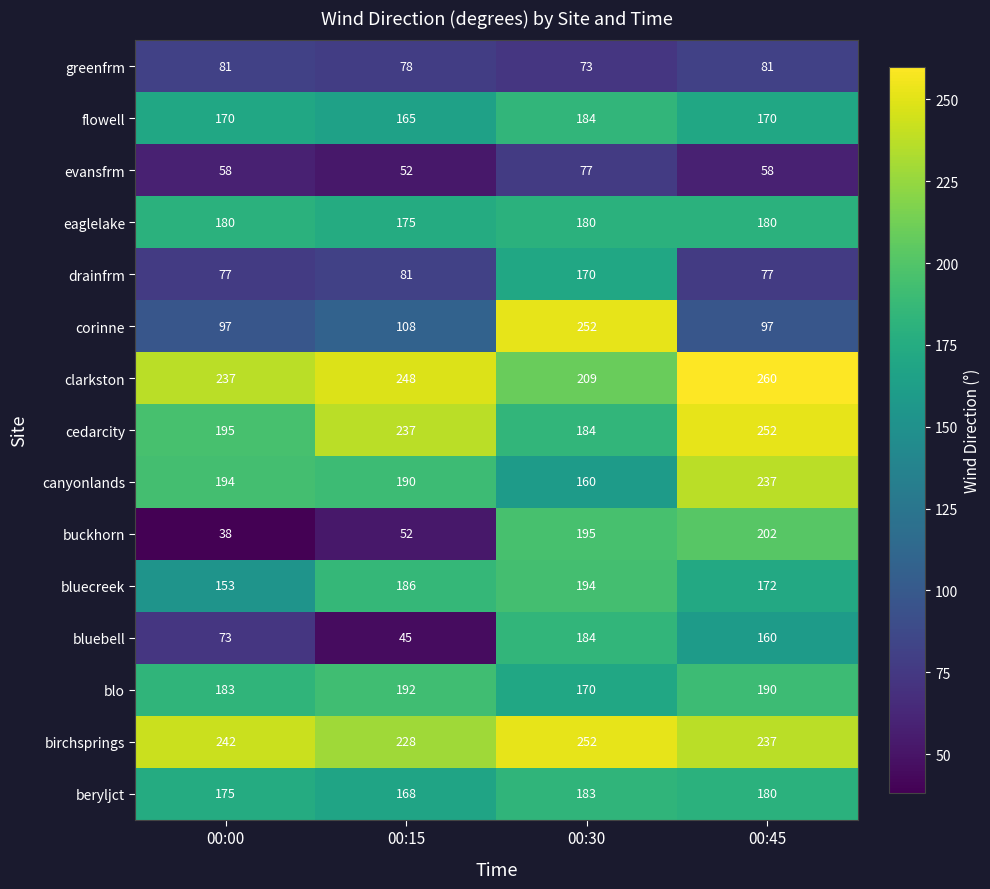

What is the sum of the beryljct values at 00:00 and 00:15?

343